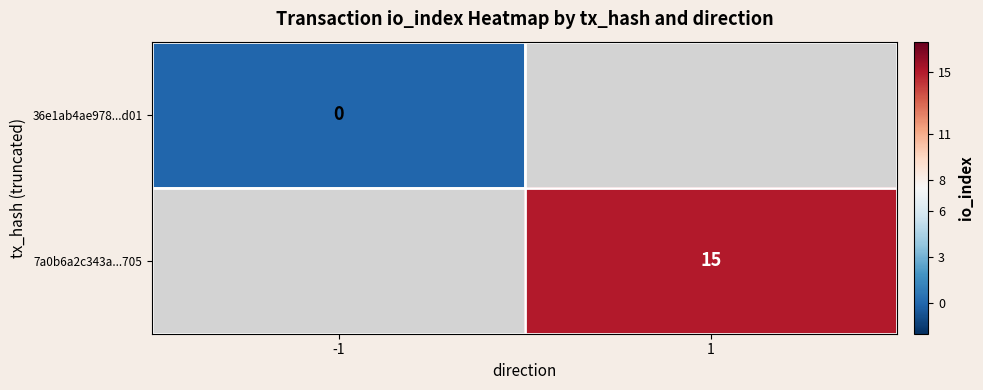

Count the number of data series in this chart.

2